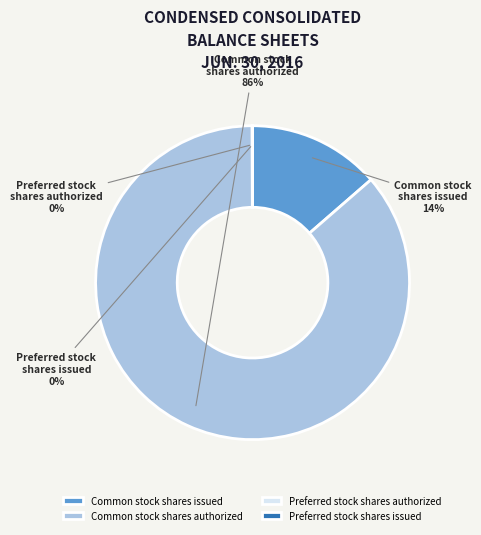

Is there any slice that represents more than half of the pie?

Yes